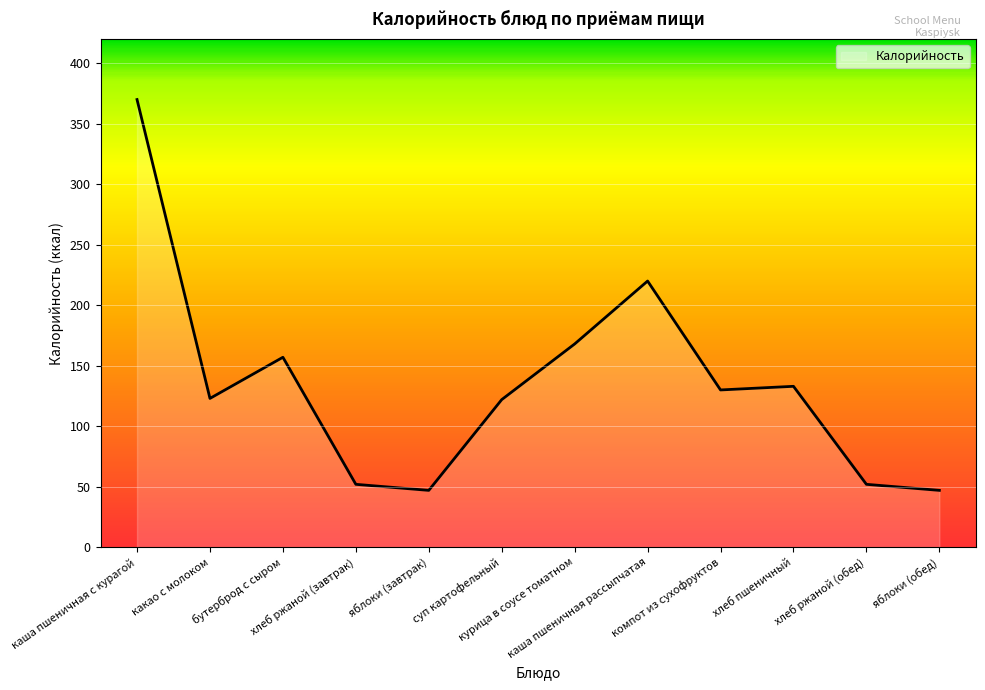

What is the difference between the maximum and minimum values?

323